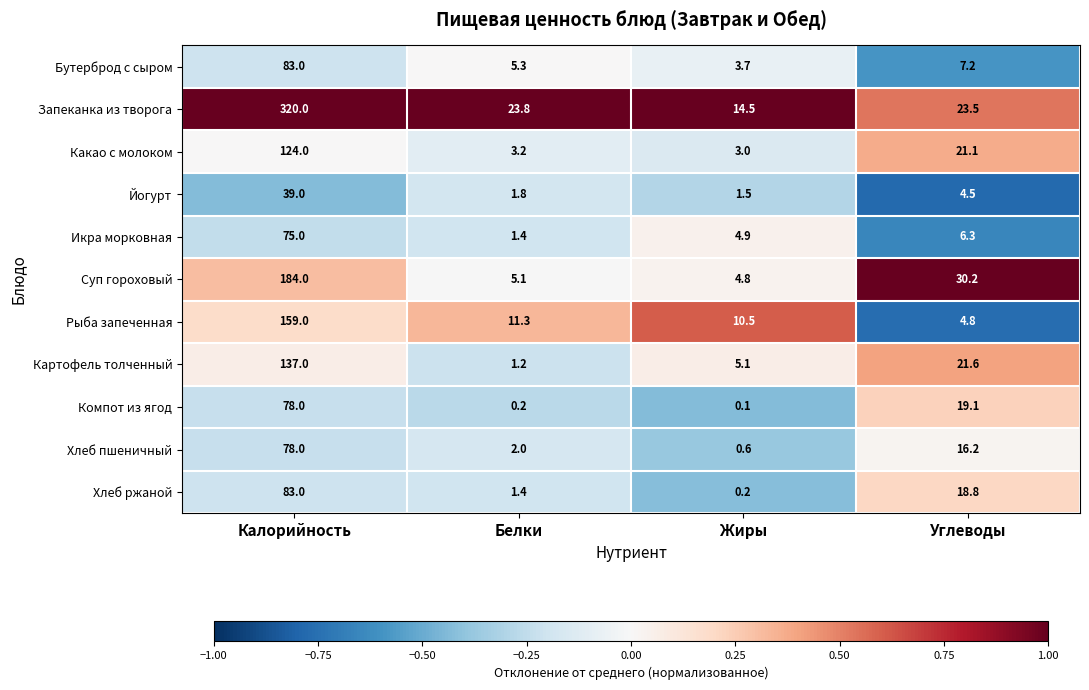

How many distinct data groups are displayed?

11